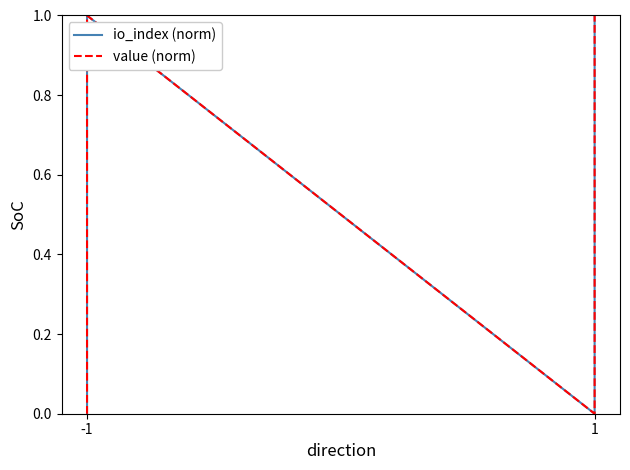

The value of value (norm) at -1 is 0. True or false?

False